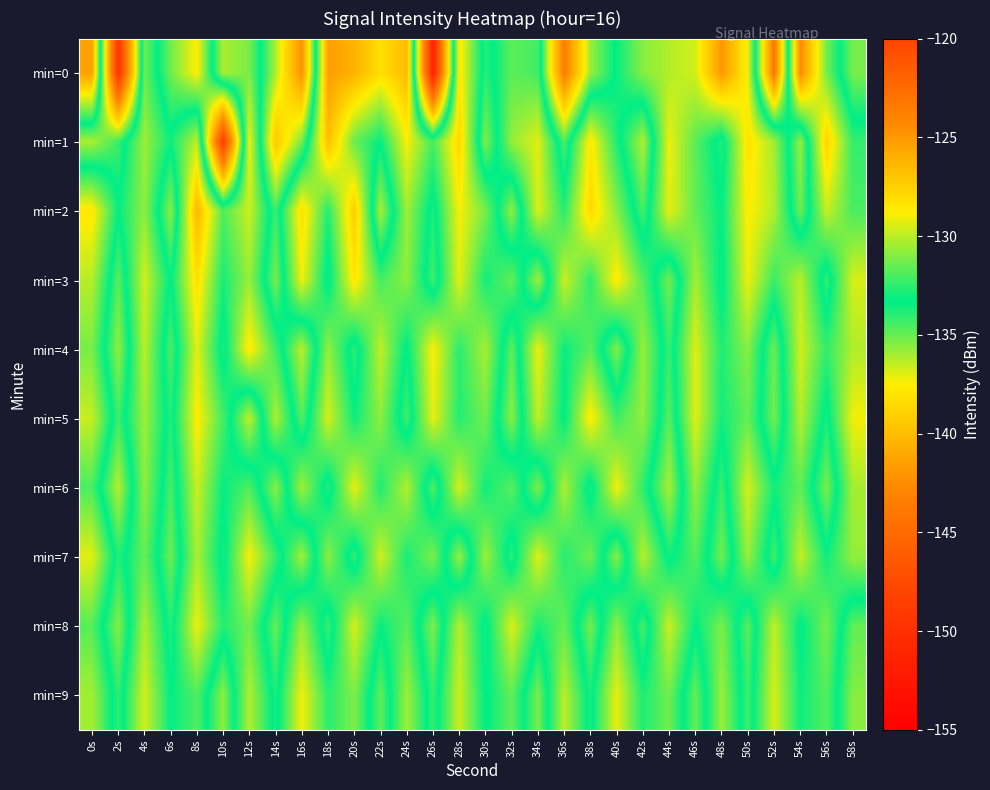

What is the difference between the highest and lowest values at 24s?

7.8